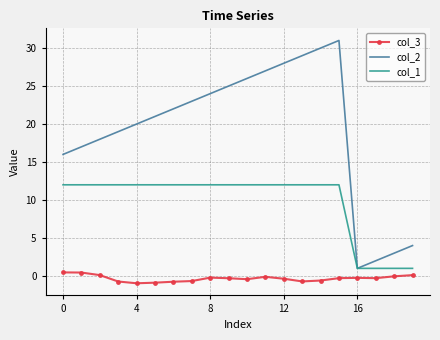

What is the maximum value shown in the chart?

31.0